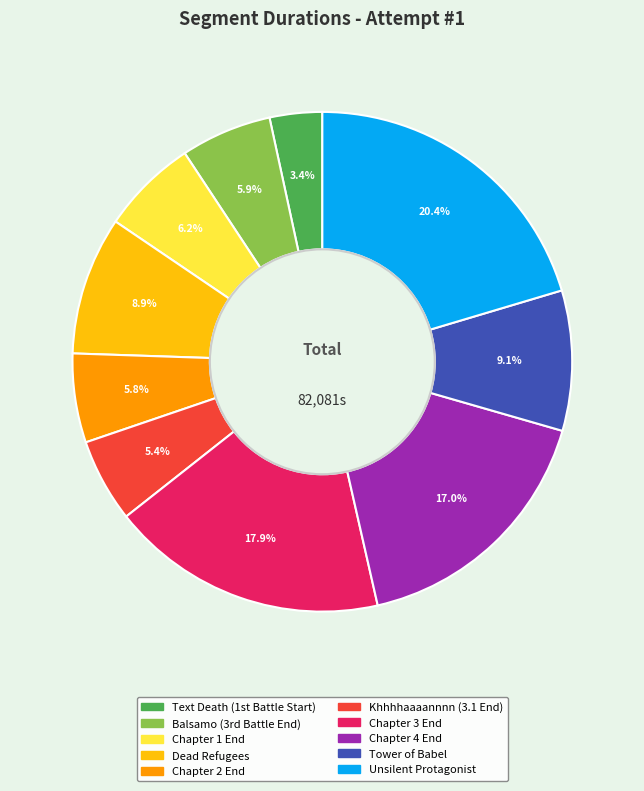

What is the ratio of the value at Khhhhaaaannnn (3.1 End) to the value at Unsilent Protagonist?

0.3